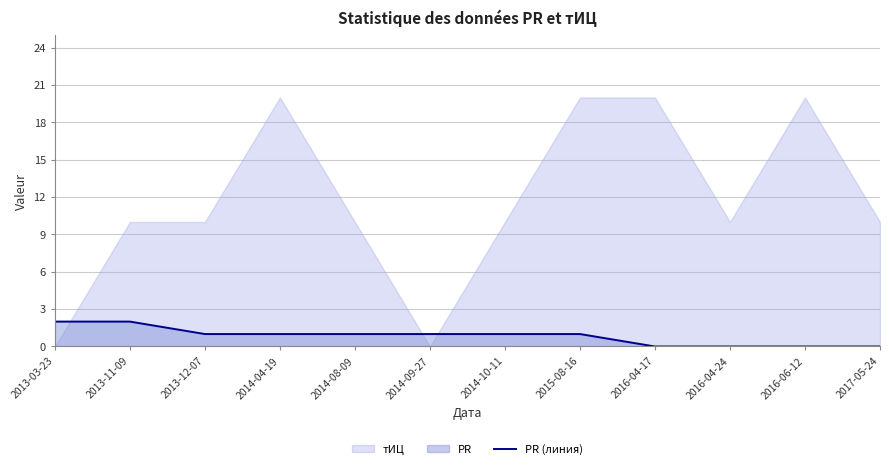

What position from the left is 2015-08-16?

8